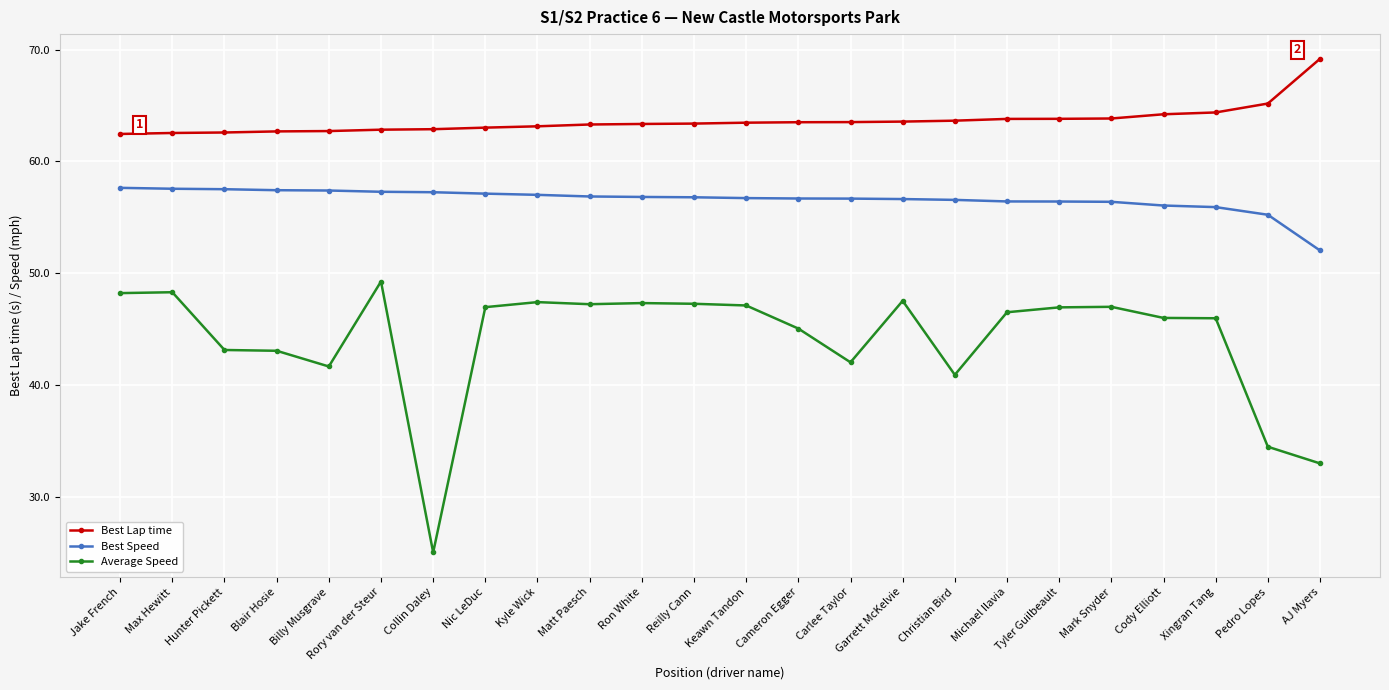

True or false: Best Speed and Average Speed cross at least once.

False